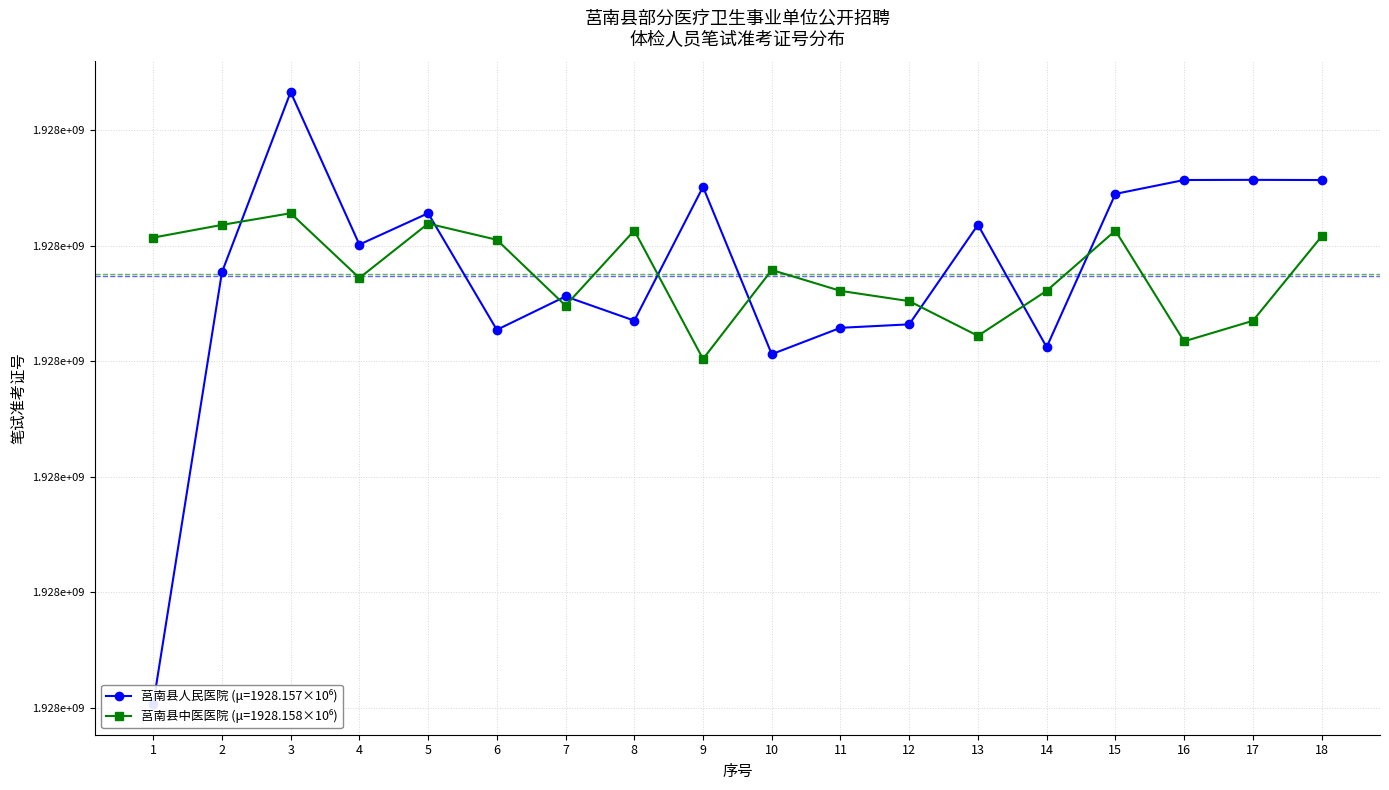

How many values in the 莒南县中医医院 series are below 1928157910?

9